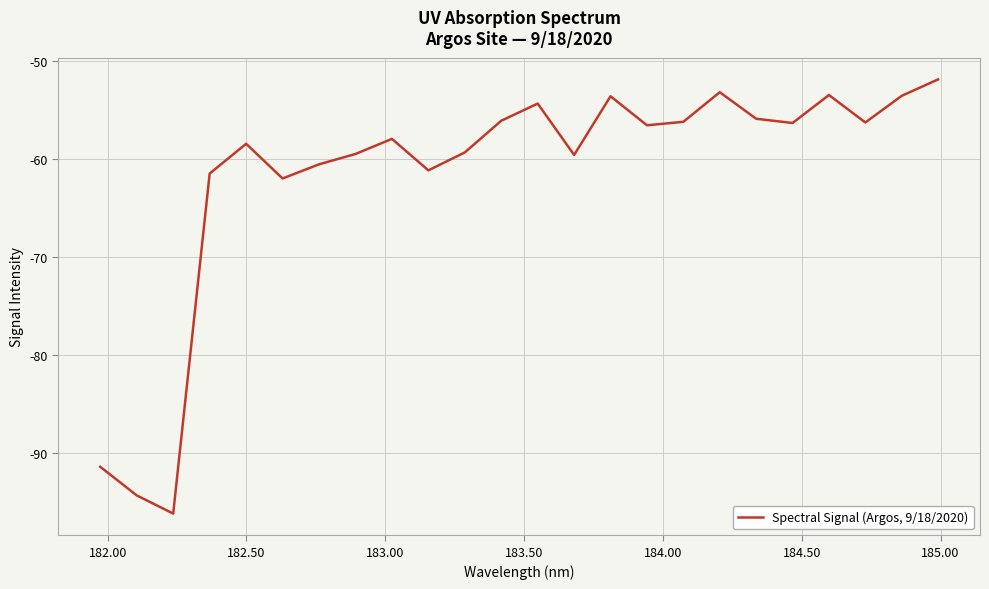

Does the chart display data point markers on the line(s)?

No